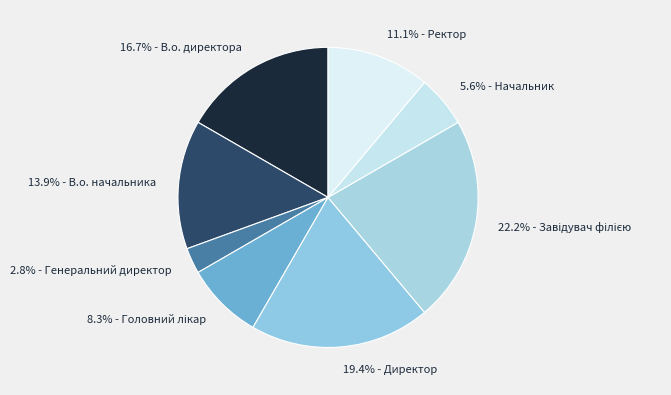

Which category has the smallest portion of the pie?

2.8% - Генеральний директор